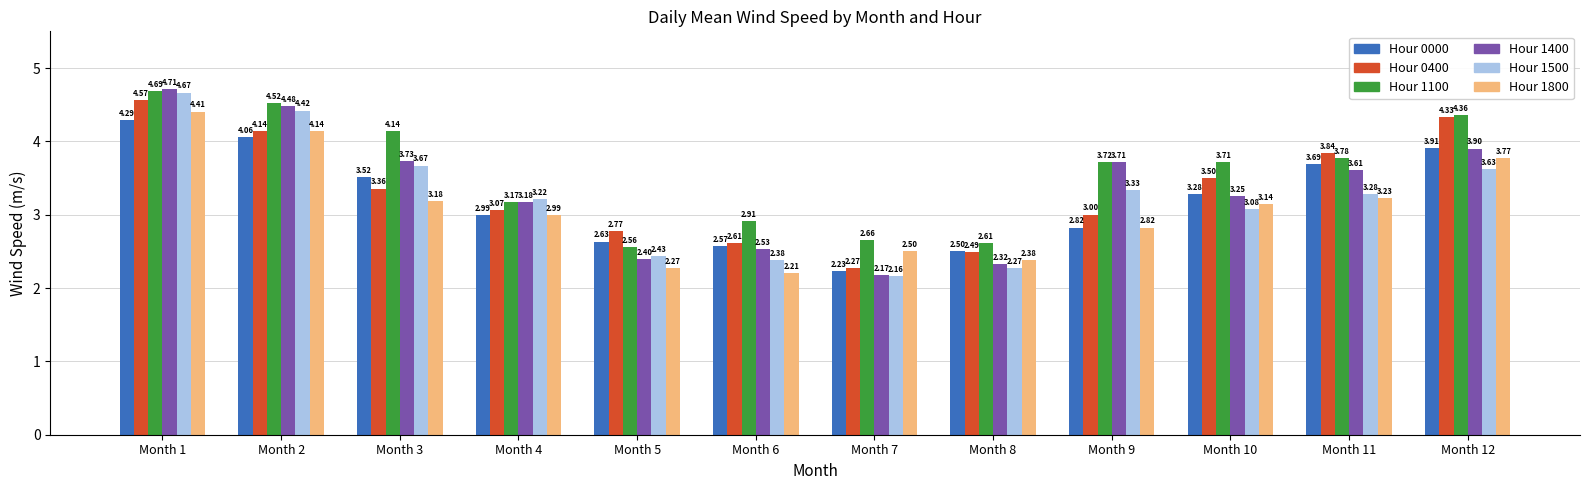

What is the spread (max minus min) of values at Month 9?

0.9